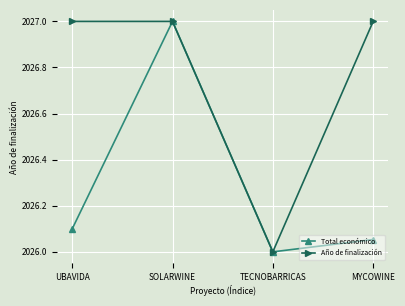

What is the difference between the highest and lowest values at UBAVIDA?

0.9